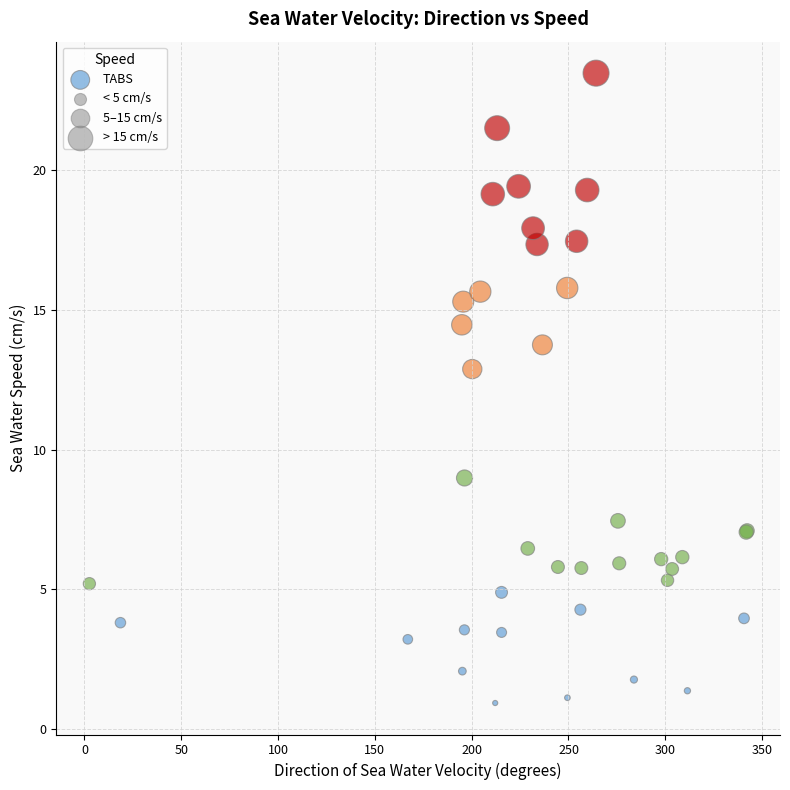

What Y value in the scatter plot is closest to 12?

12.9